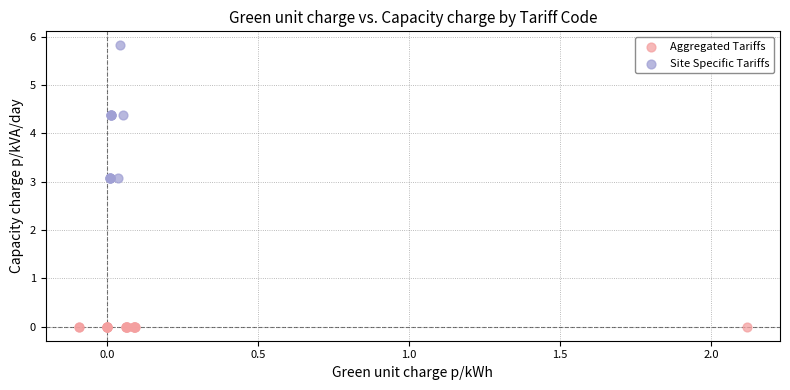

Which series contains the highest Y value?

Site Specific Tariffs